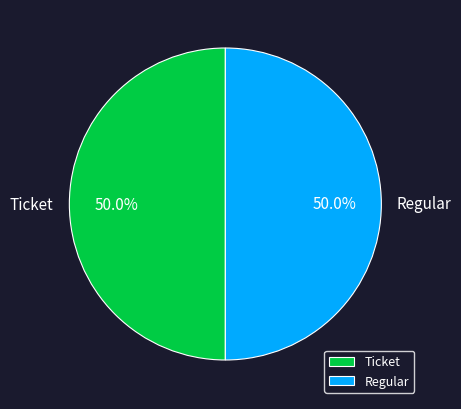

How much of the chart is everything except Ticket?

50.0%